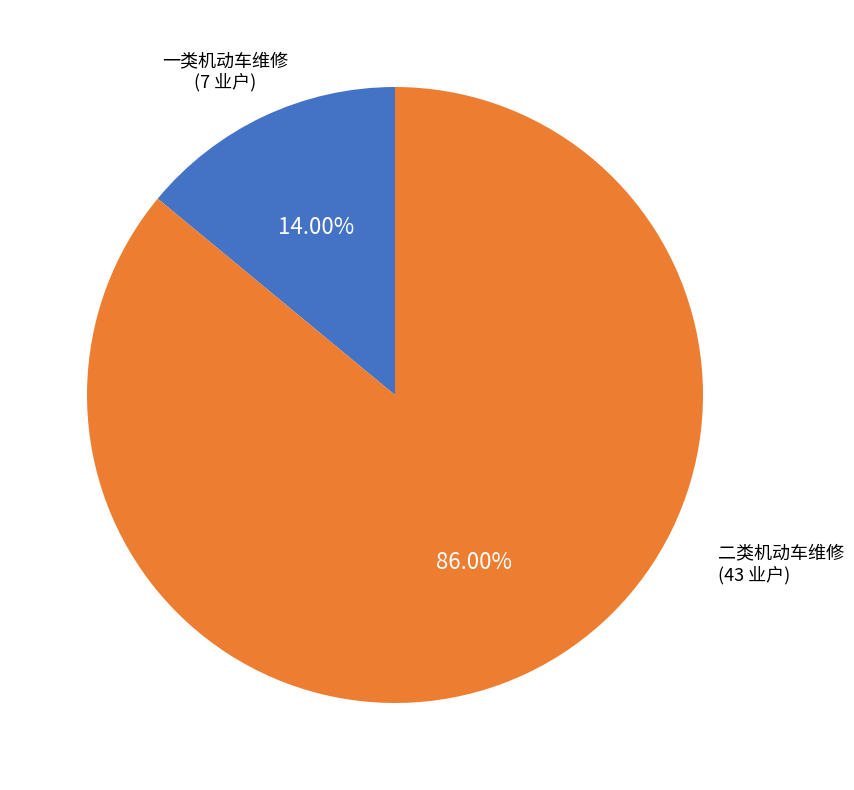

Between 一类机动车维修 and 二类机动车维修, which is larger?

二类机动车维修